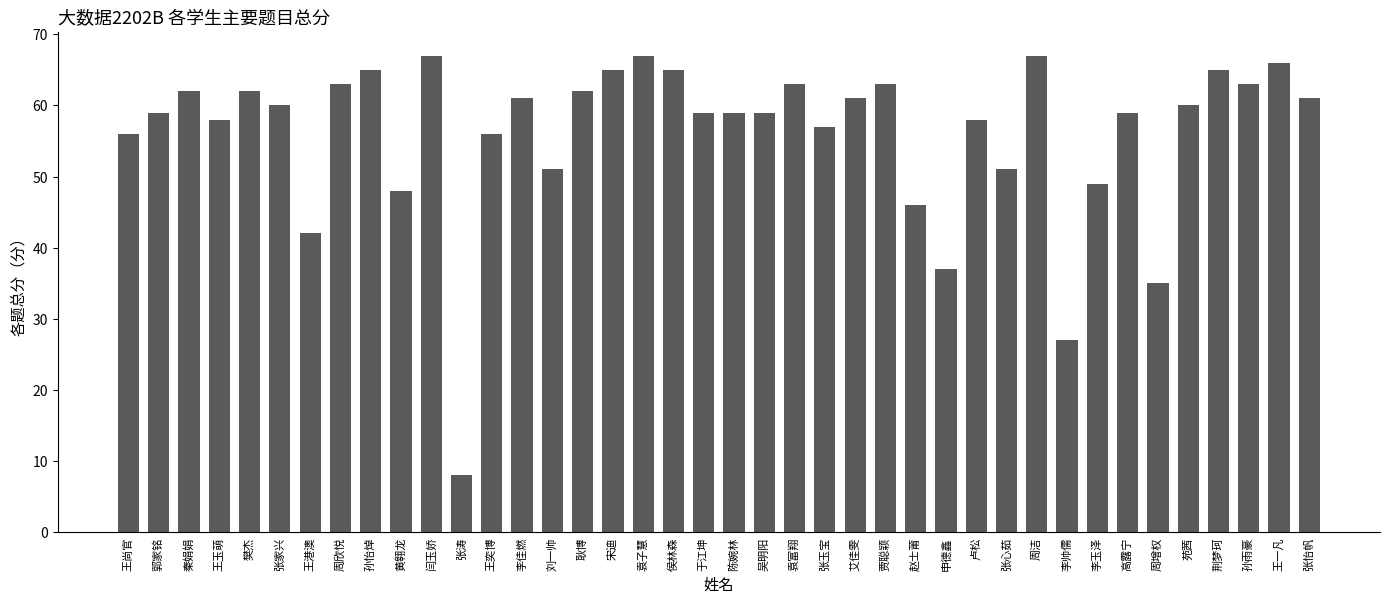

What position from the left is 卢松?

29